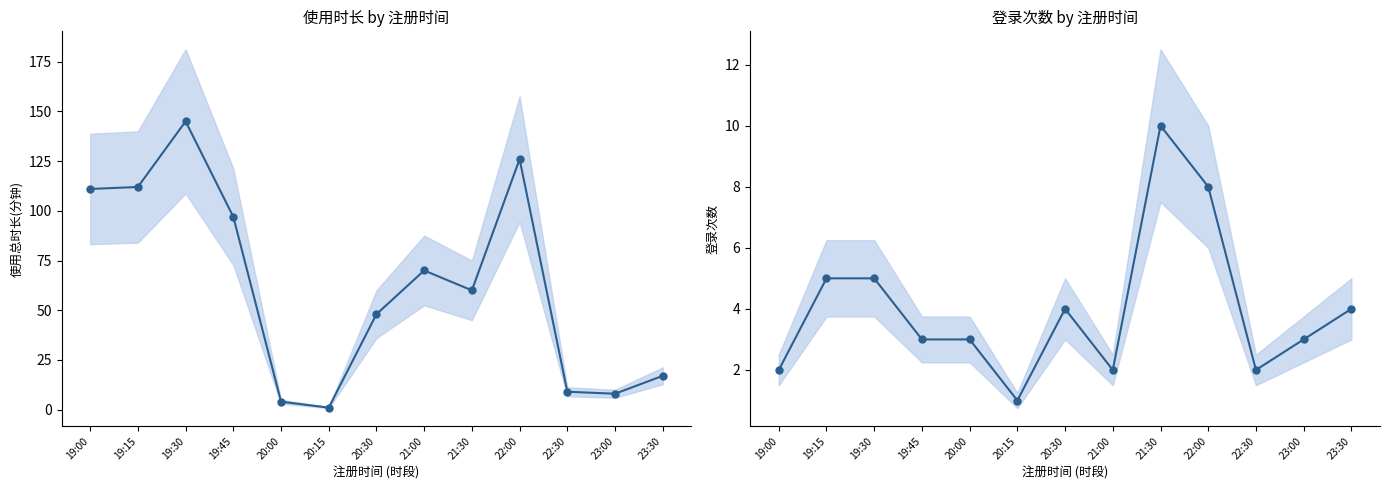

Rank the series at 21:00 from highest to lowest value.

使用总时长(分钟), 登录次数